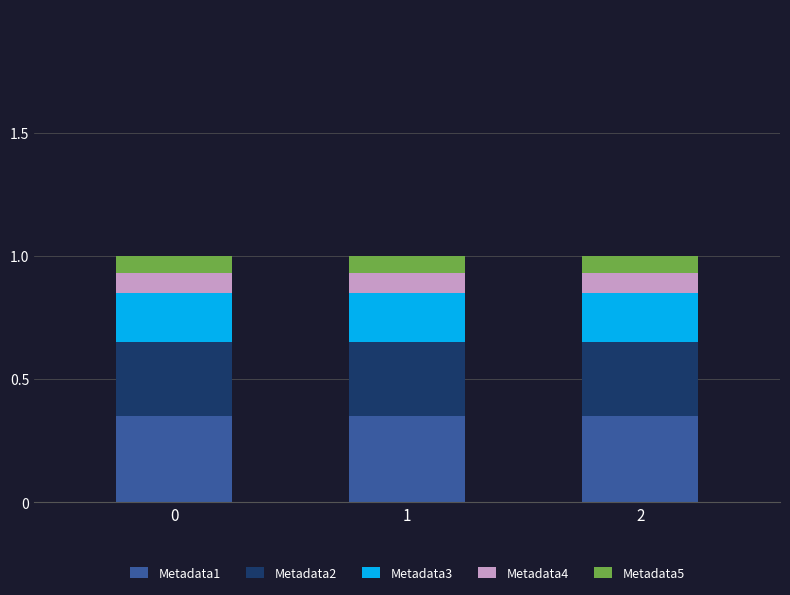

How many categories are shown in the chart?

3